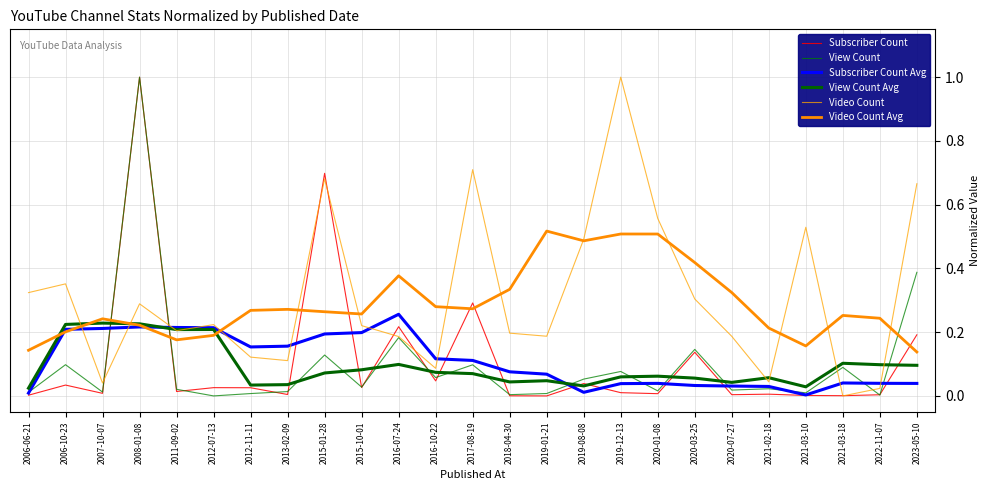

How many interior local peaks does the View Count Avg series have?

7